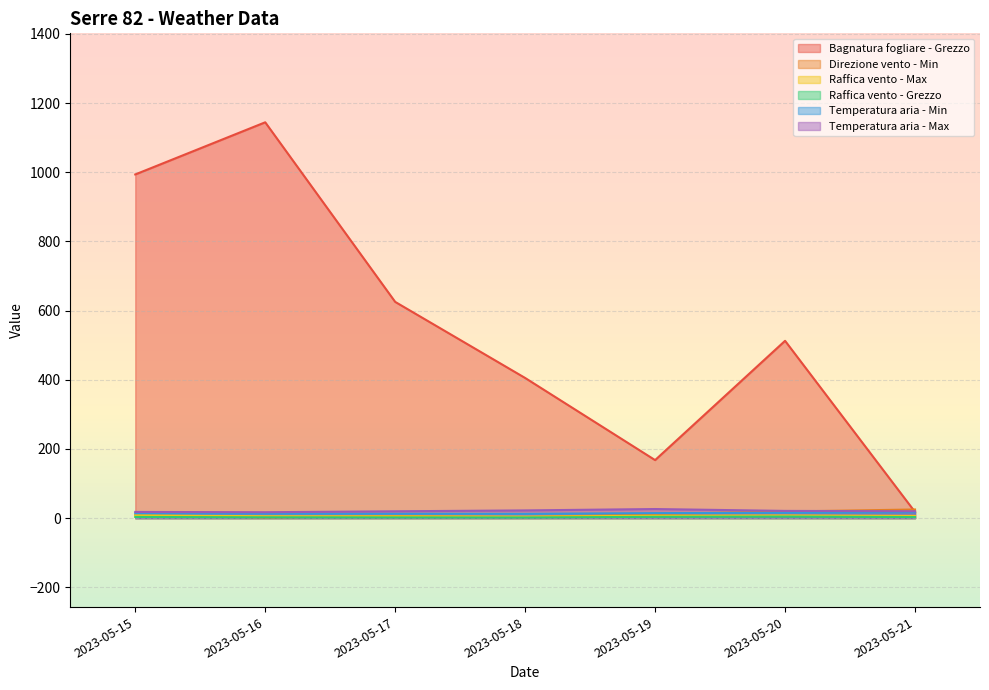

Is the value of Raffica vento - Grezzo at 2023-05-19 greater than the value of Temperatura aria - Max at 2023-05-21?

No